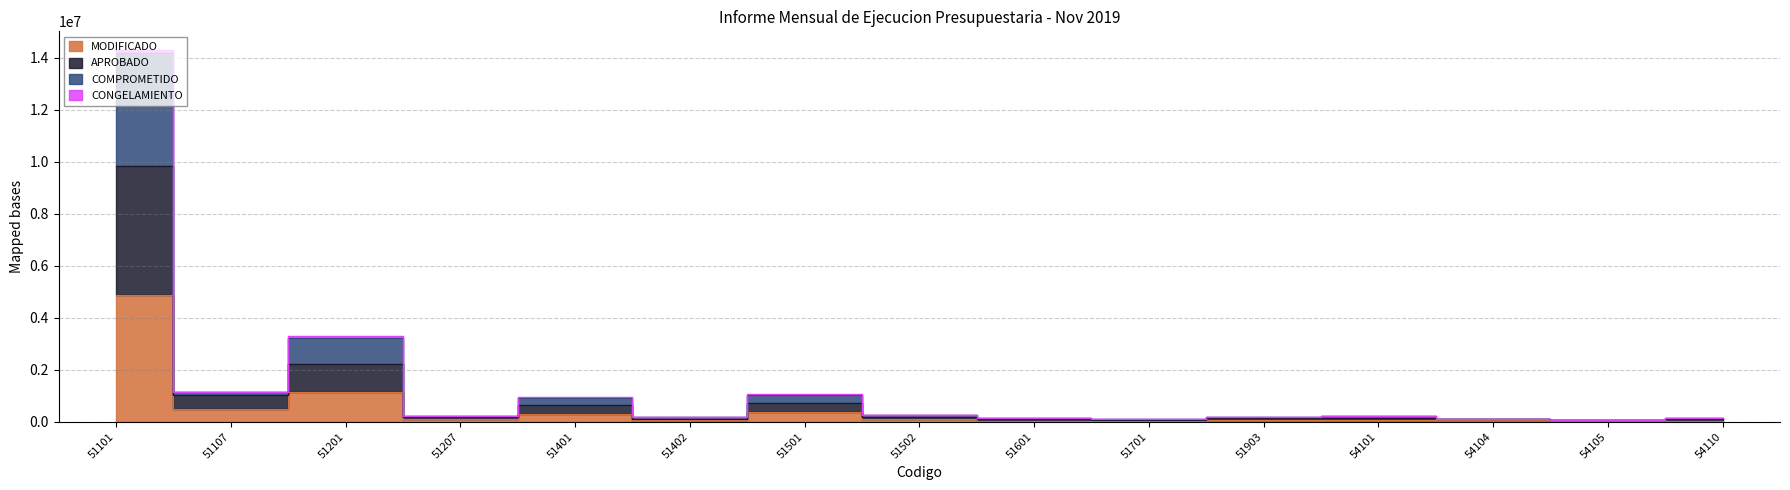

Does the chart display data point markers on the line(s)?

No